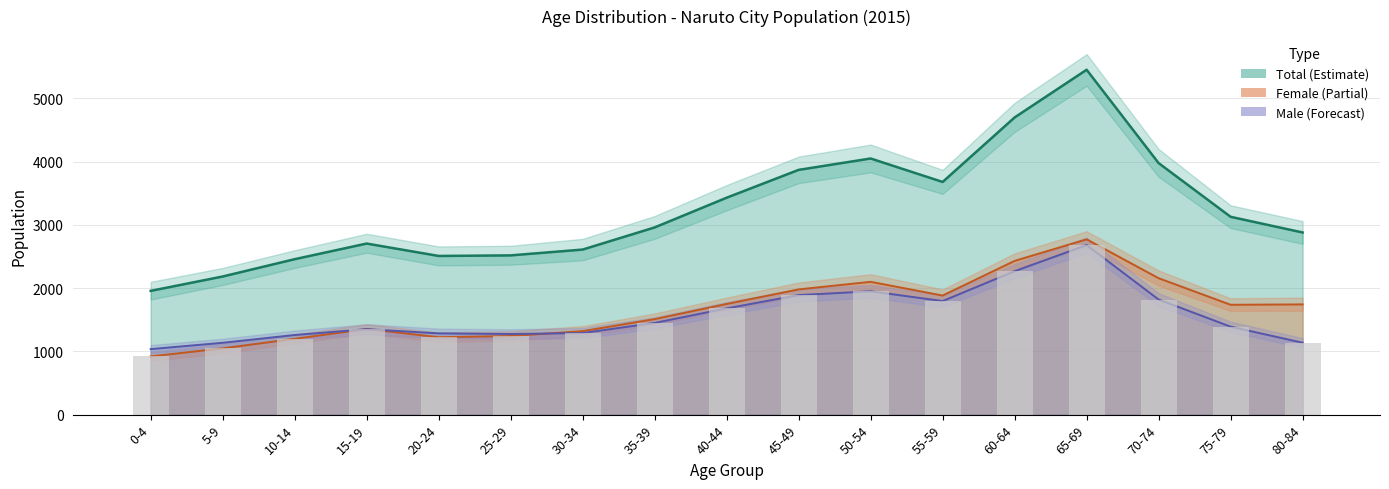

Between 60-64 and 70-74, which series saw the biggest shift?

Total